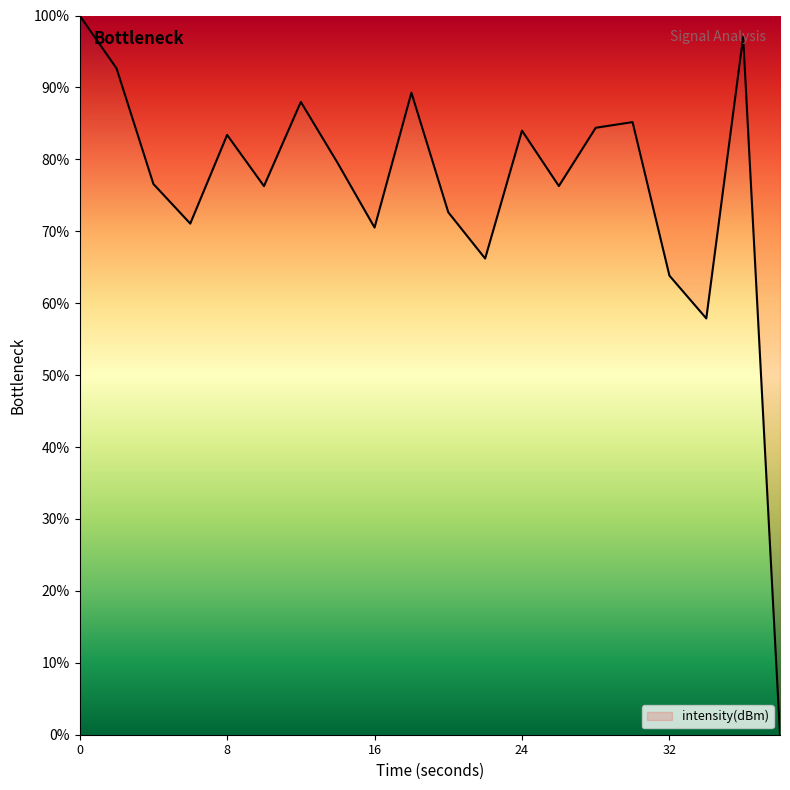

Does the chart have visible grid lines?

No